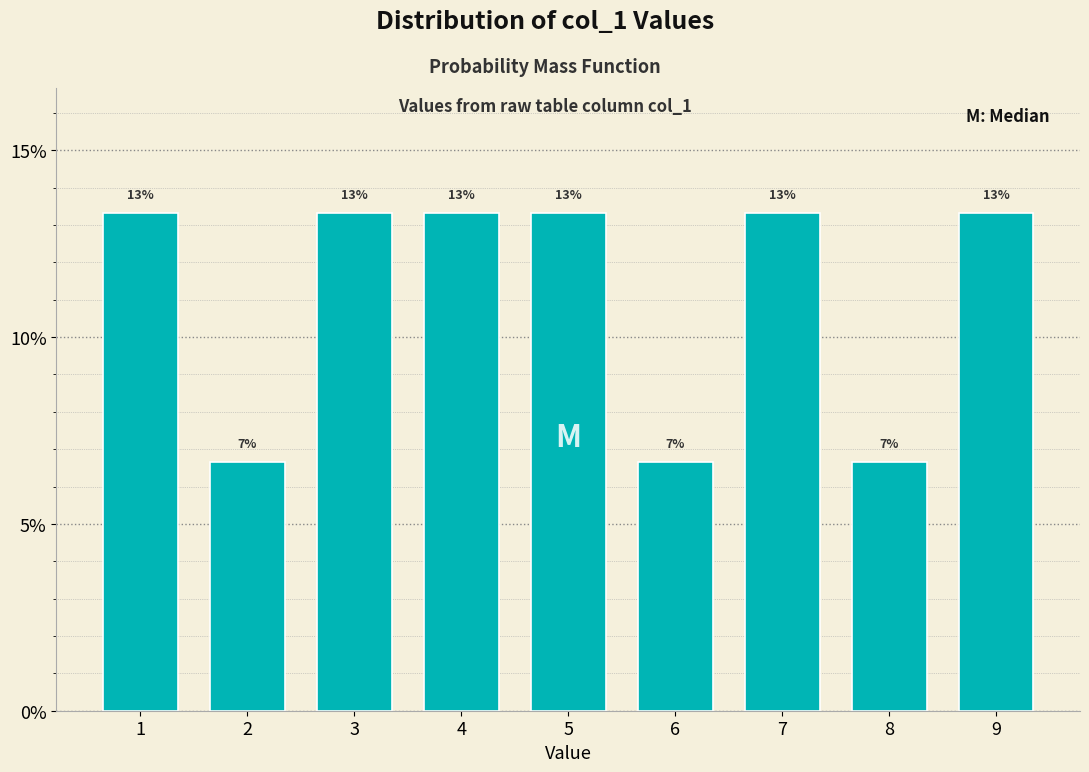

Are the bars horizontal?

No